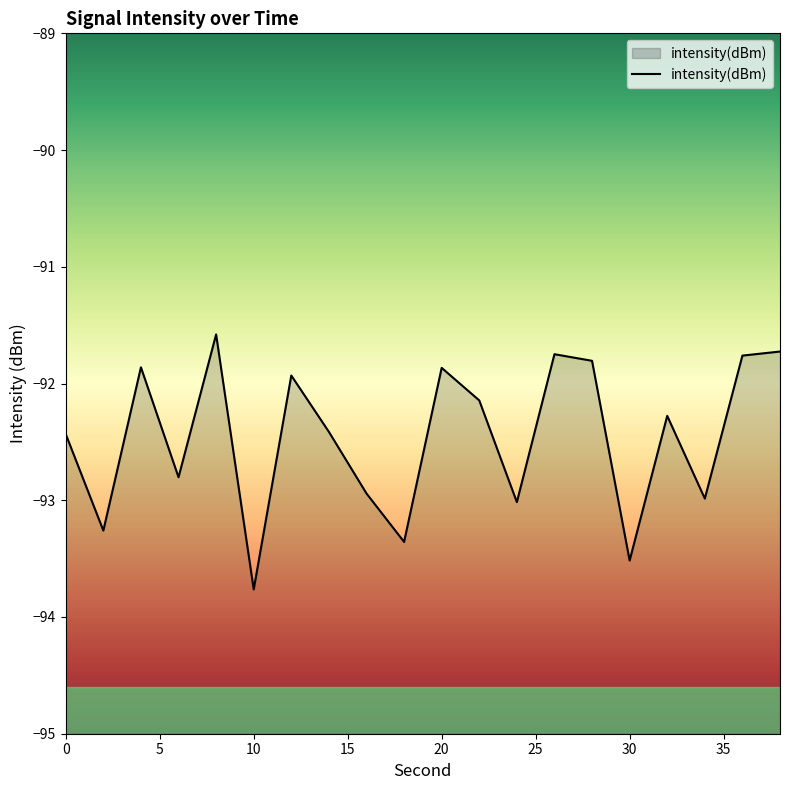

The chart shows a value of -63.0 at 38. True or false?

False